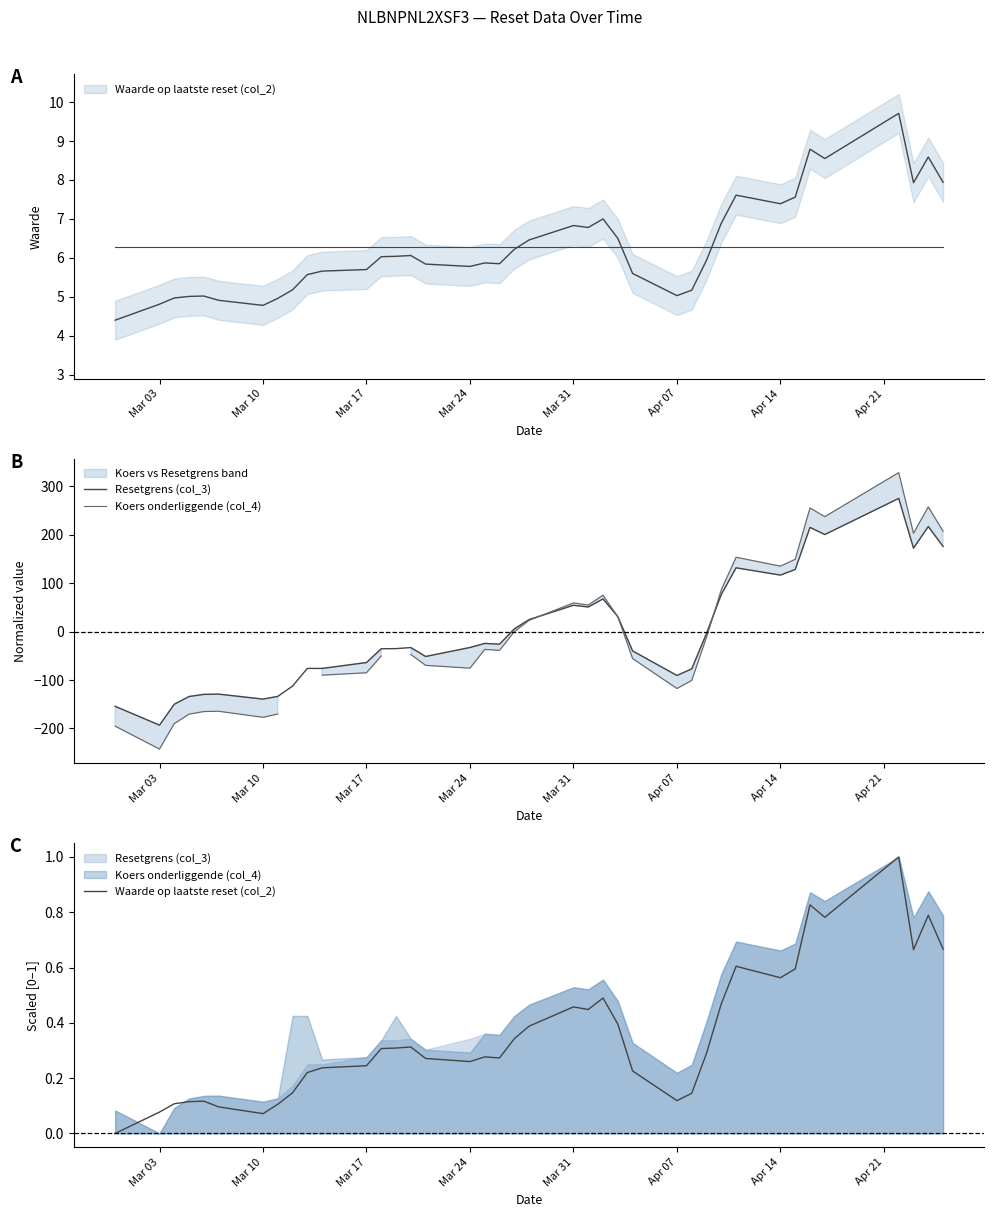

What are all the series names shown in the legend?

Resetgrens (col_3), Koers onderliggende (col_4), Waarde op laatste reset (col_2)